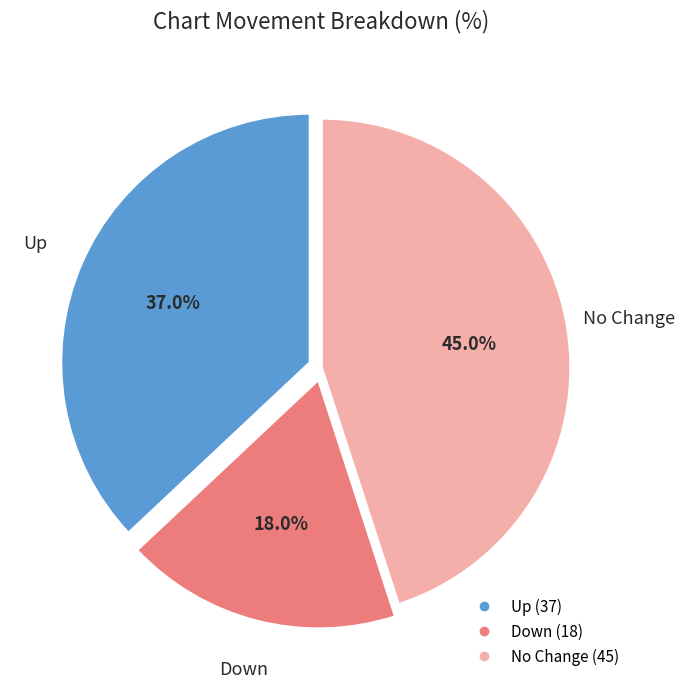

Is there a majority slice in this chart?

No